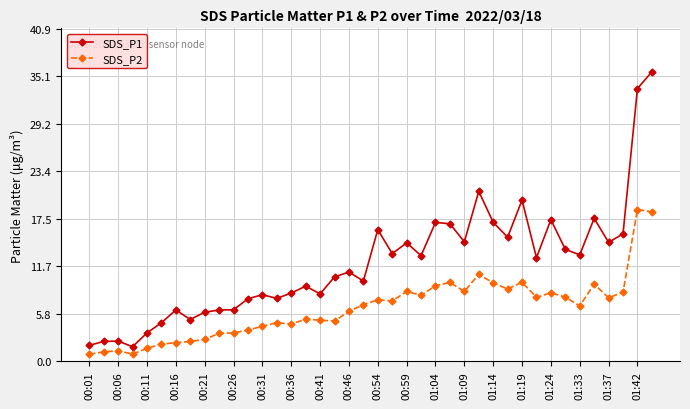

What is the greatest value displayed?

35.6